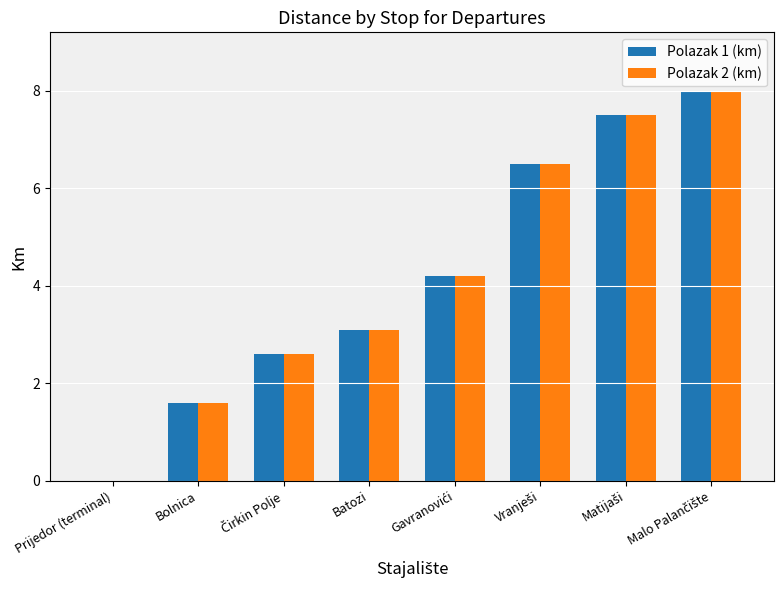

What is the greatest value displayed?

8.0